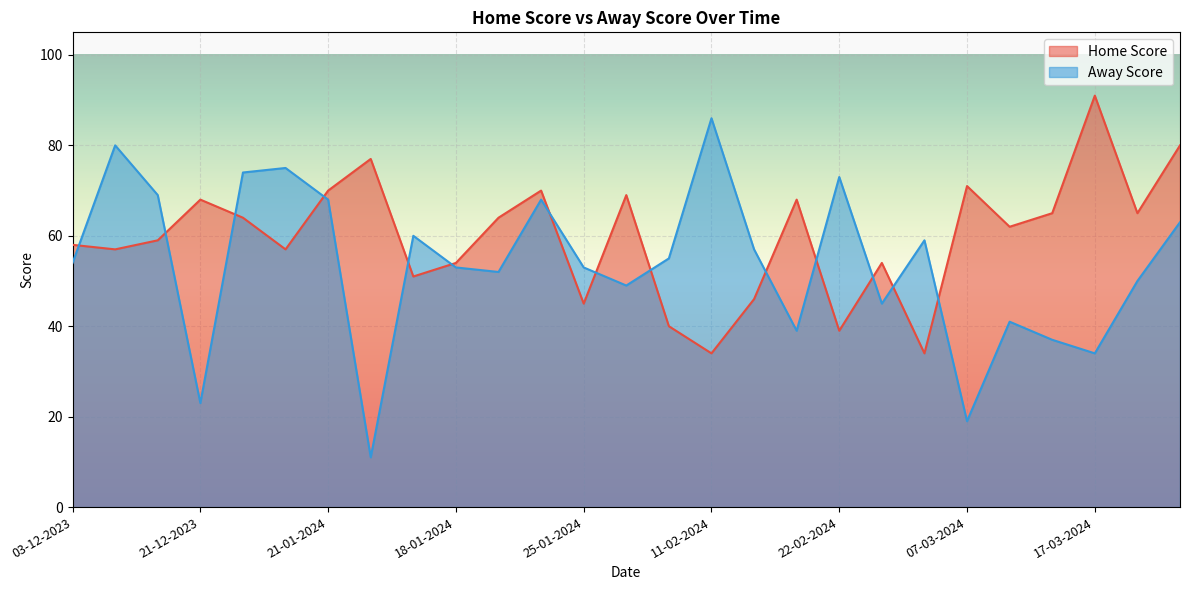

What is the difference between the Away Score values at 14-01-2024 and 21-01-2024?

8